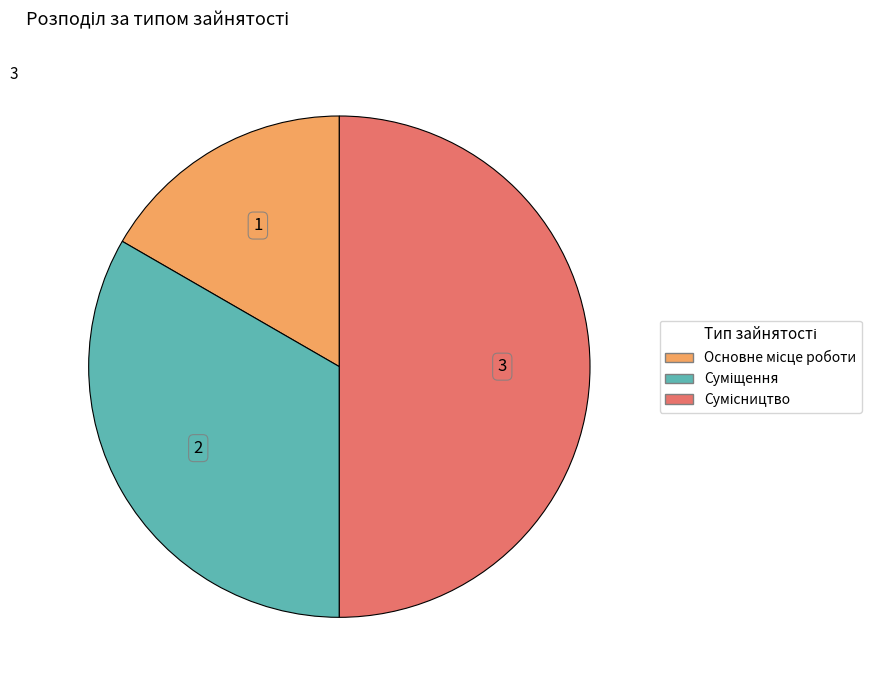

How many segments does this pie chart have?

3